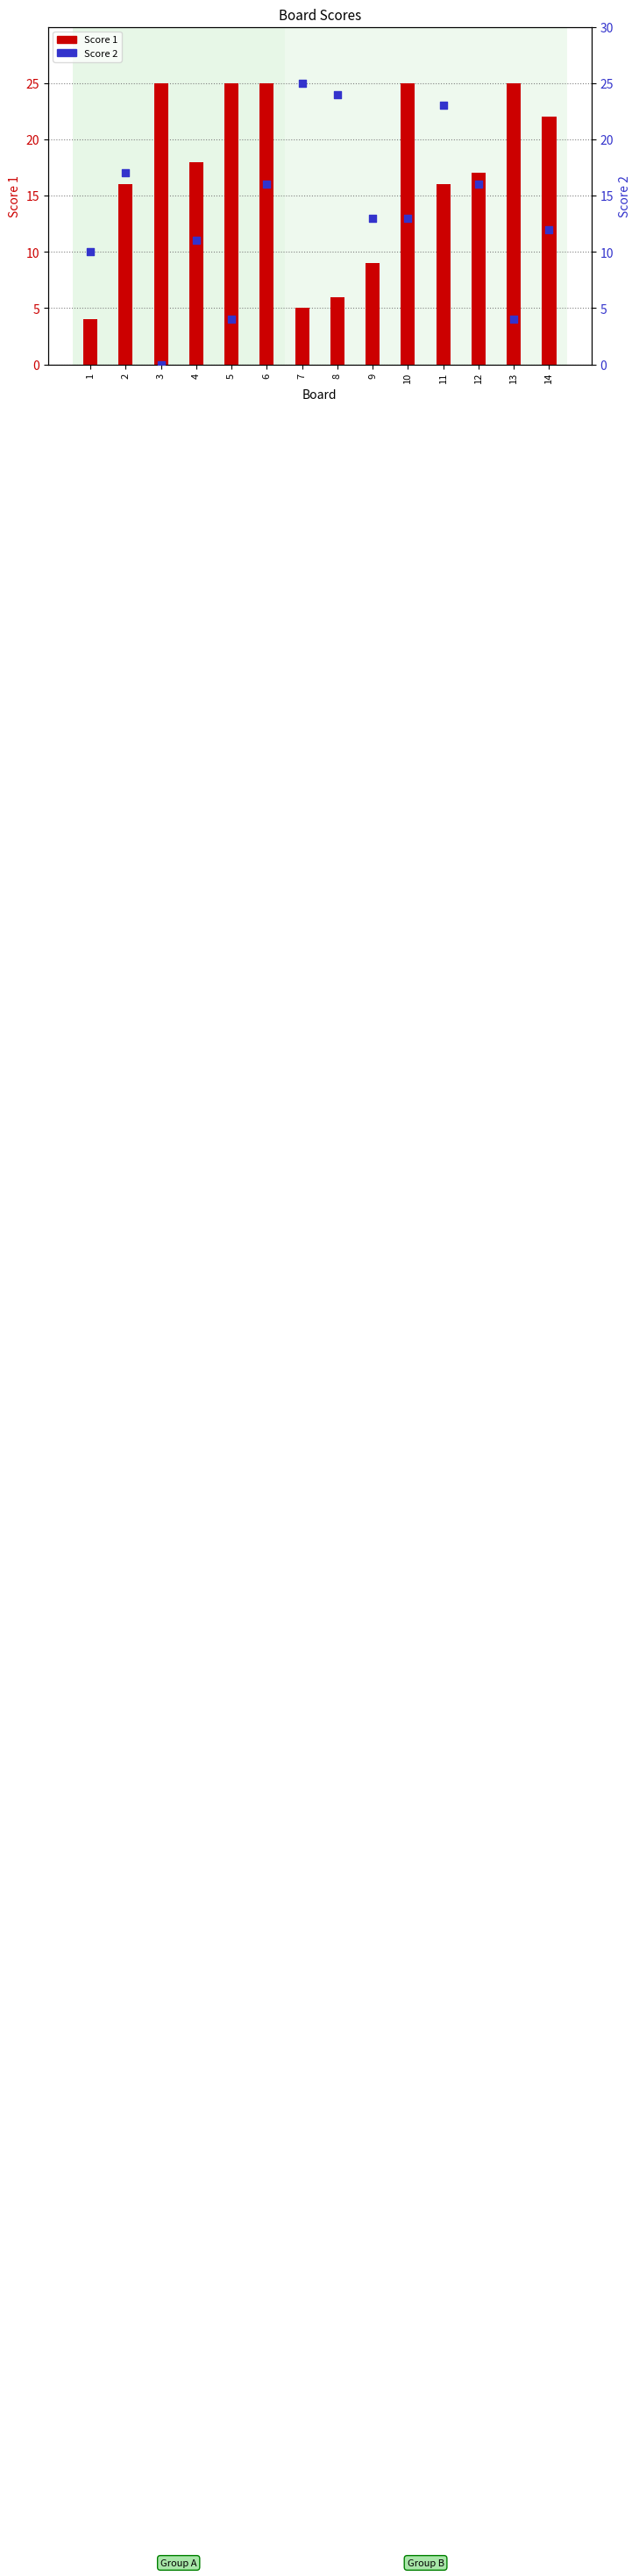

Which series contains the lowest Y value?

Score 2